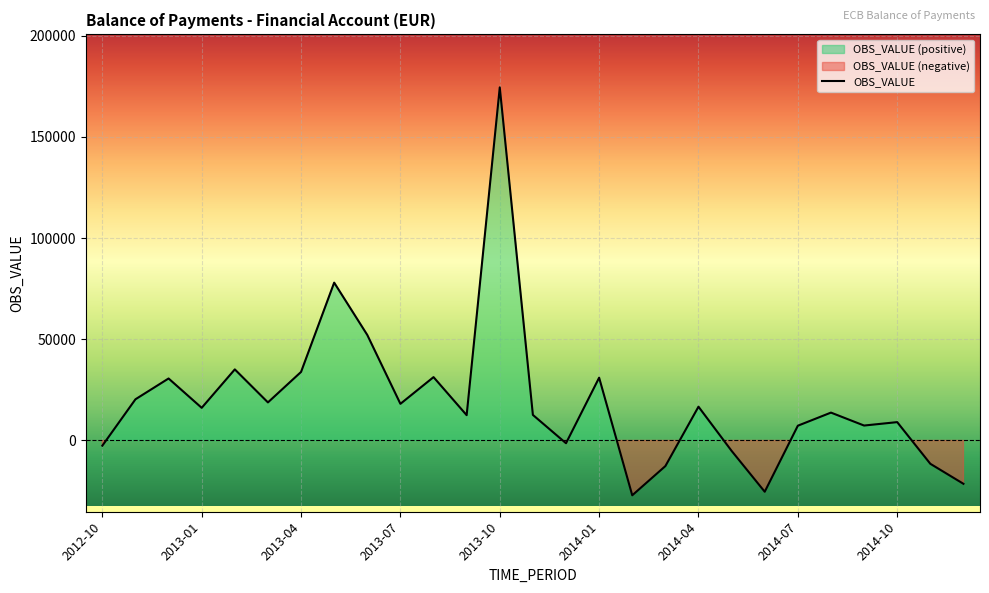

Which category has the highest value in the OBS_VALUE series?

2013-10